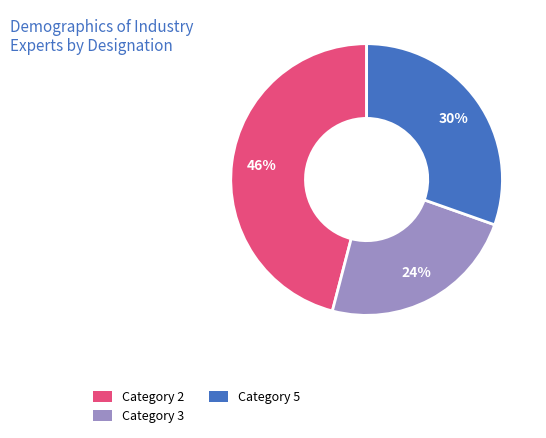

Between Category 2 and Category 3, which is larger?

Category 2